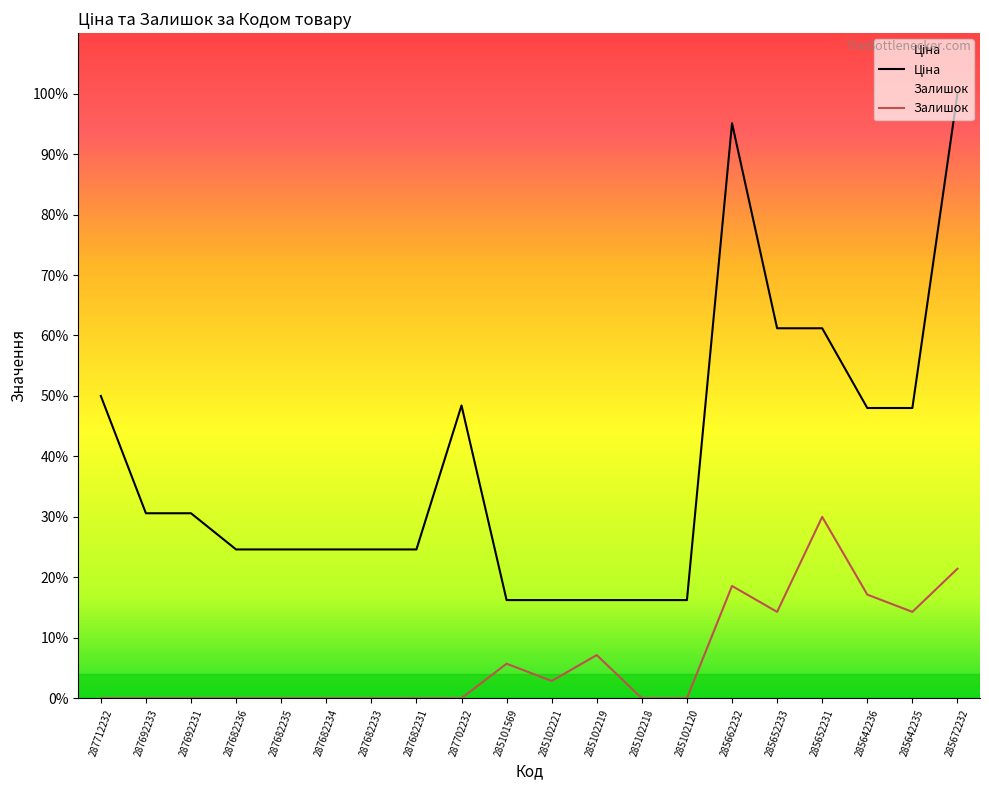

At how many categories does at least one series exceed 11438?

15